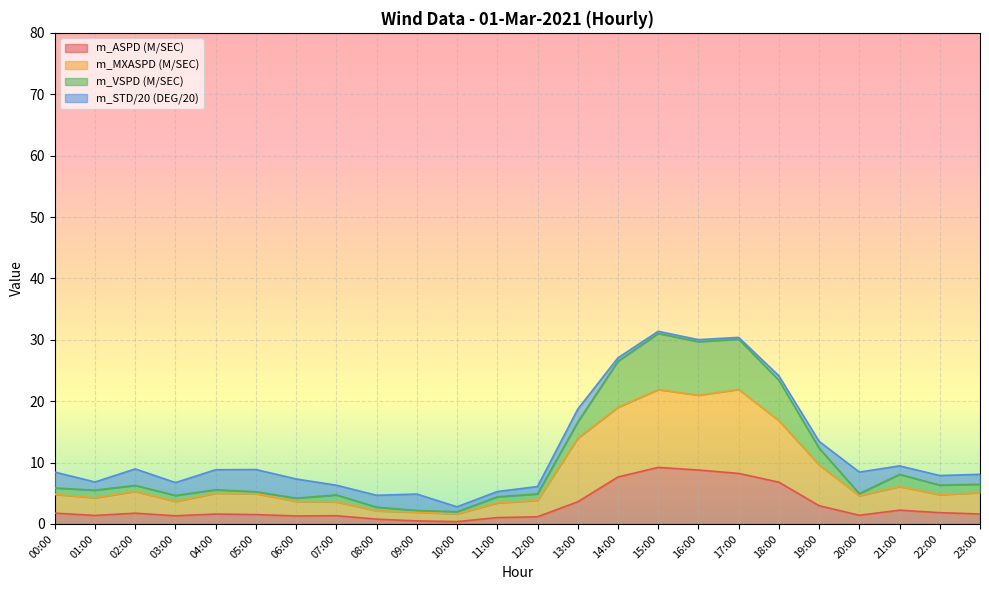

Is it true that m_ASPD (M/SEC) equals 0.8 at 08:00?

True